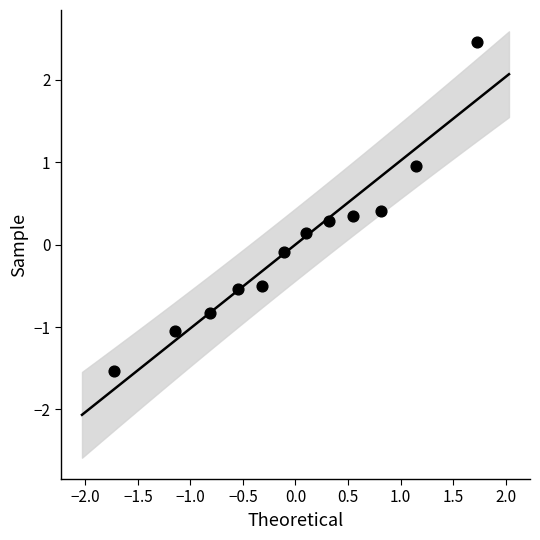

What is the range of Y values (max minus min)?

4.0